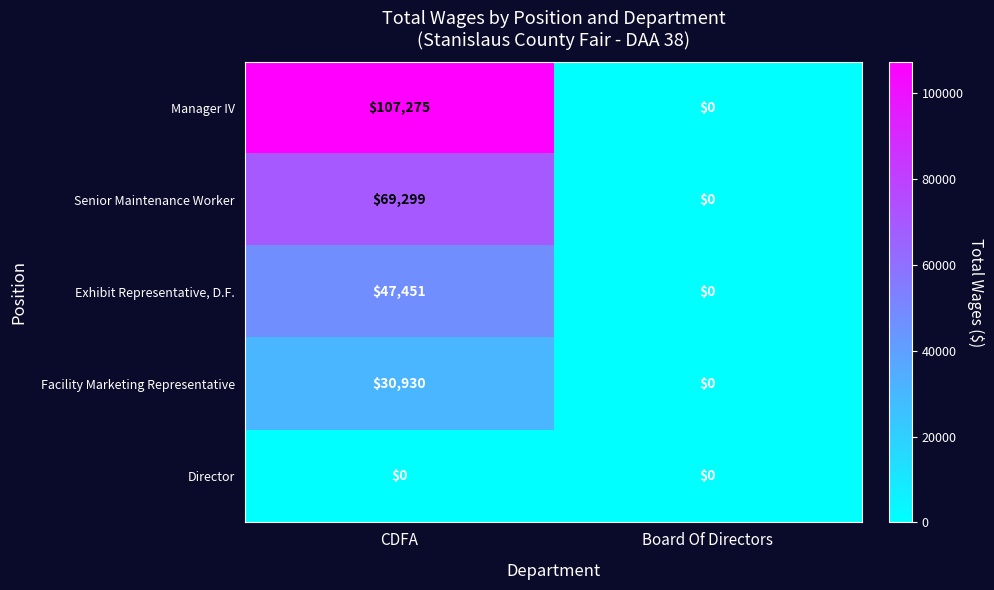

What is the difference between the Senior Maintenance Worker values at CDFA and Board Of Directors?

69299